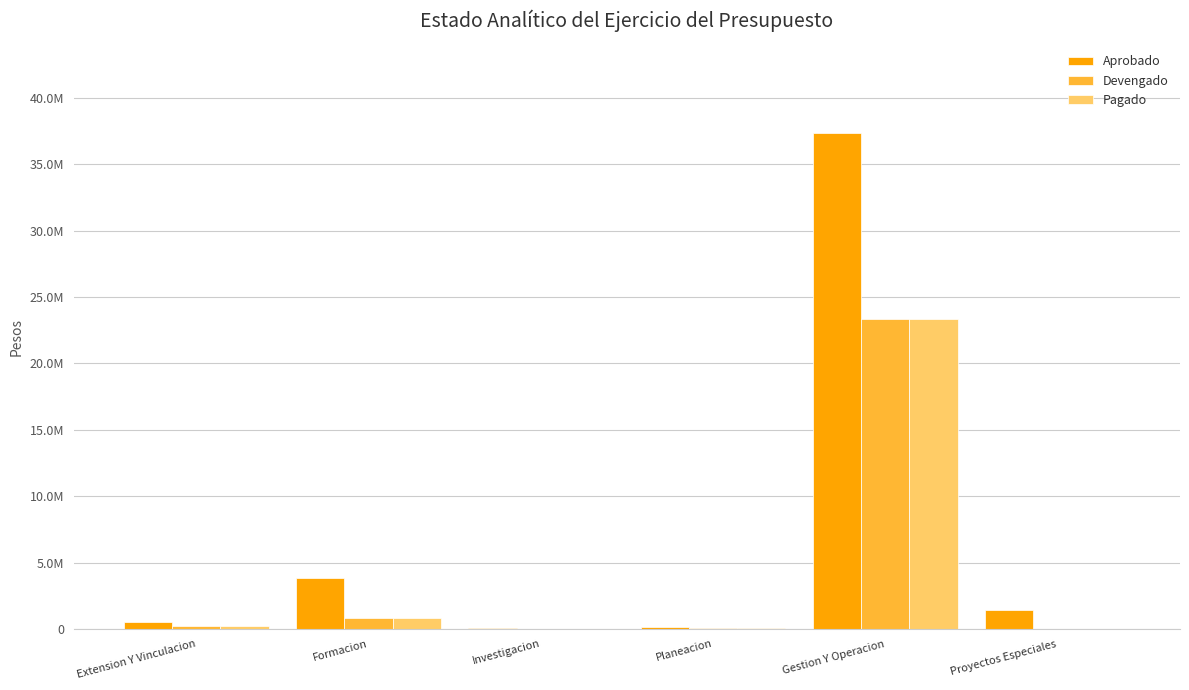

Is it true that Pagado equals 23346781.2 at Gestion Y Operacion?

True